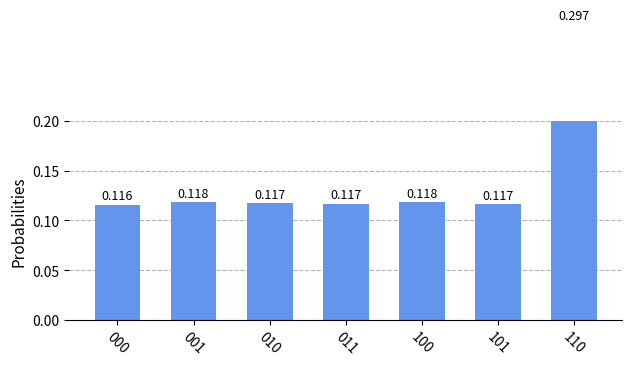

At which label is the value closest to 0?

000